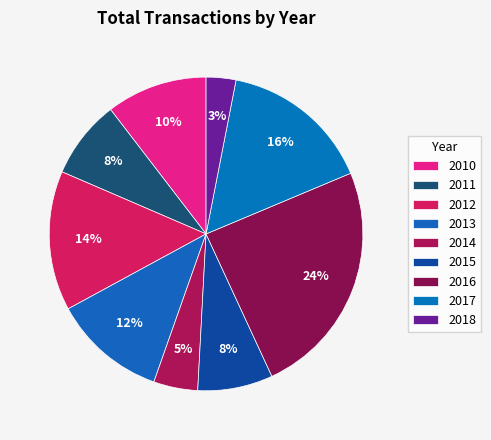

True or false: 2016 accounts for 6% of the total.

False